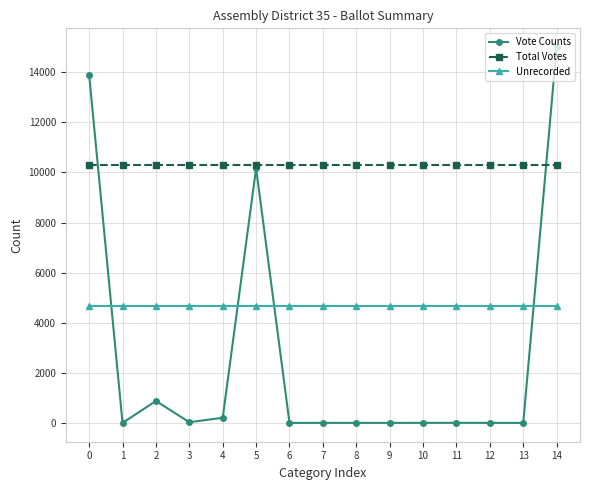

True or false: Unrecorded and Vote Counts intersect in this chart.

True